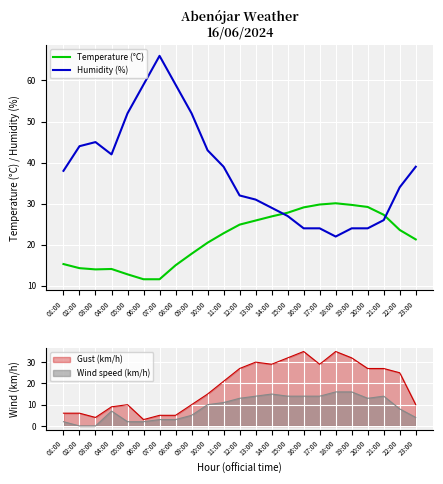

What is the maximum value shown in the chart?

66.0